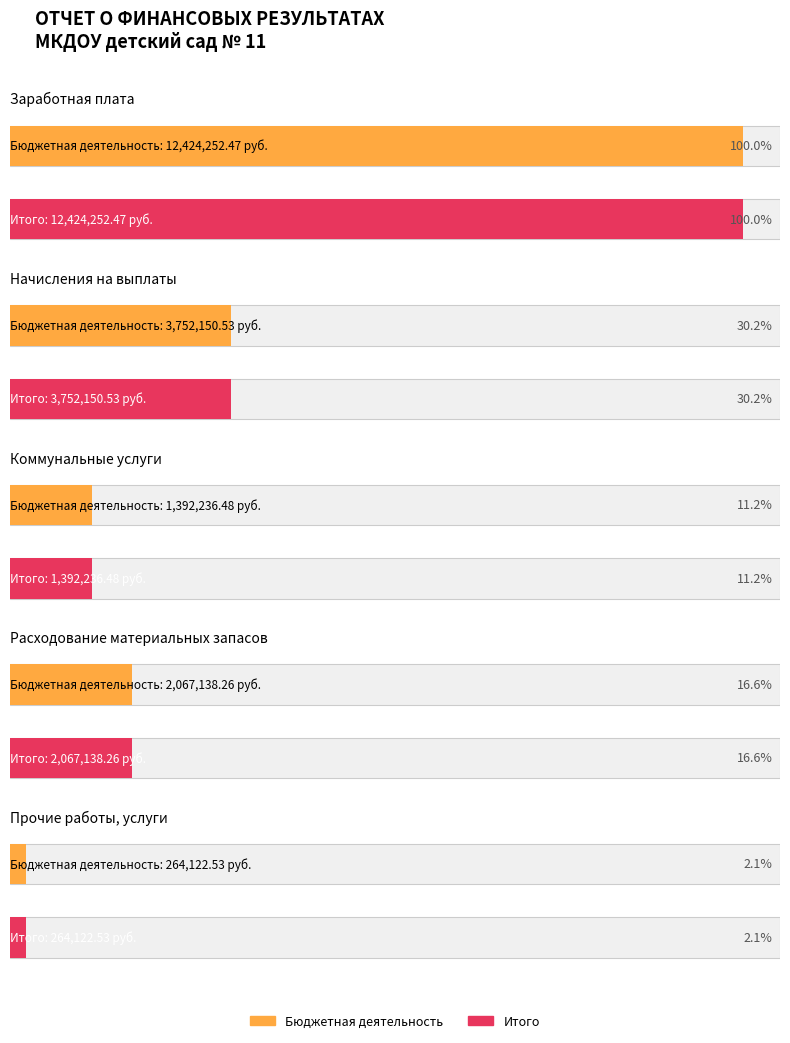

List the labels in order of Итого value, largest first.

Заработная плата, Начисления на выплаты, Расходование материальных запасов, Коммунальные услуги, Прочие работы, услуги